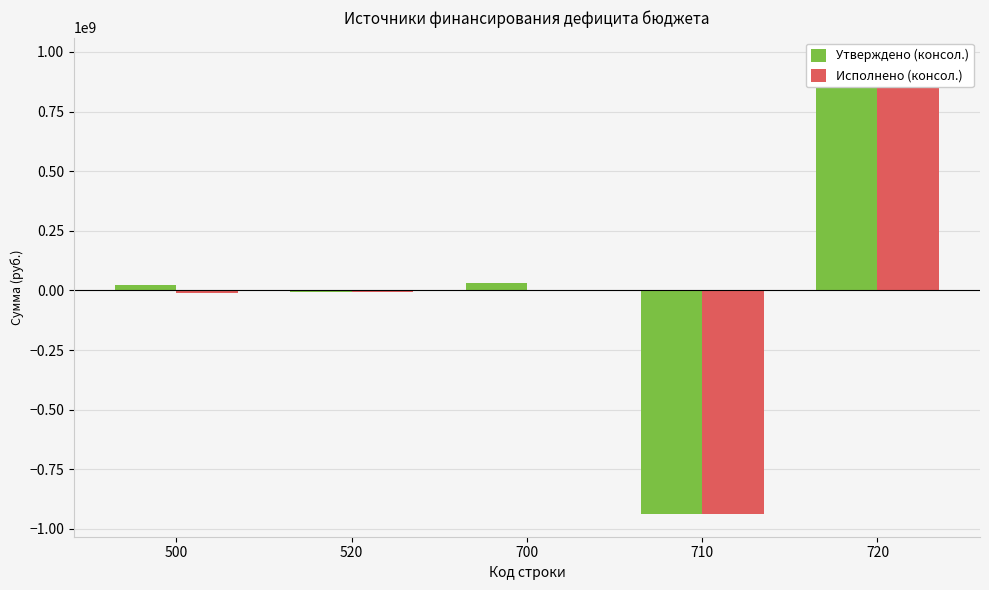

How many values in the Утверждено (консол.) series exceed 21010354?

3